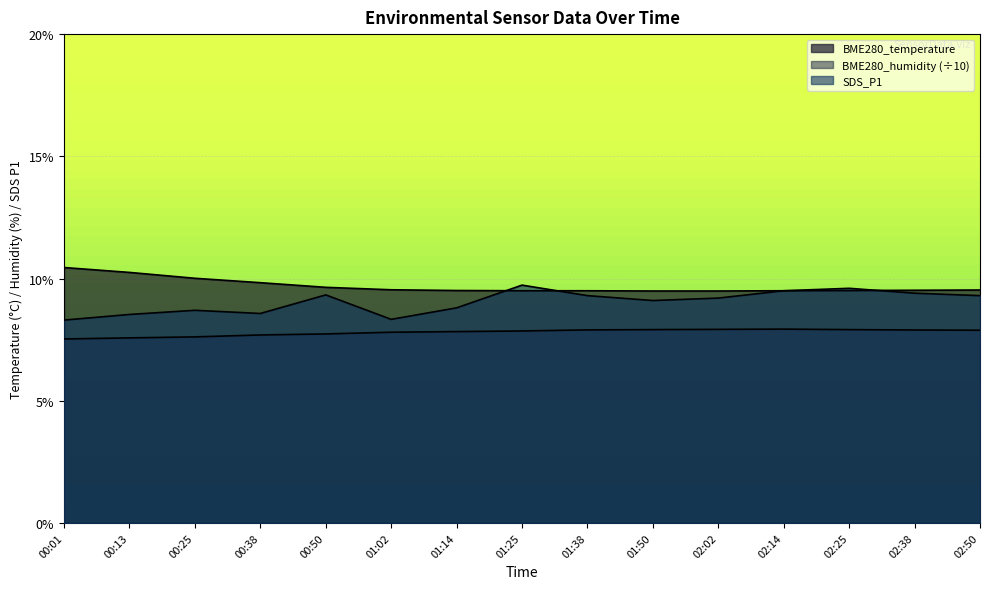

What position from the left is 02:14?

12